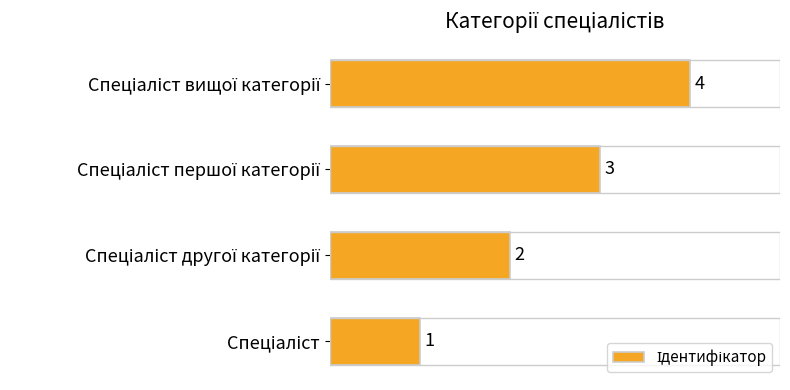

What is the maximum value shown in the chart?

4